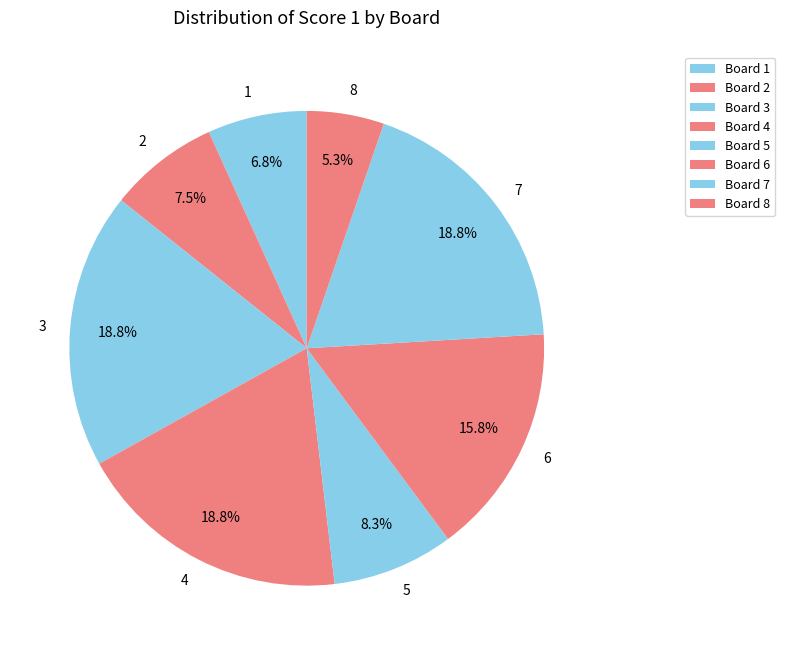

How many slices are in this pie chart?

8